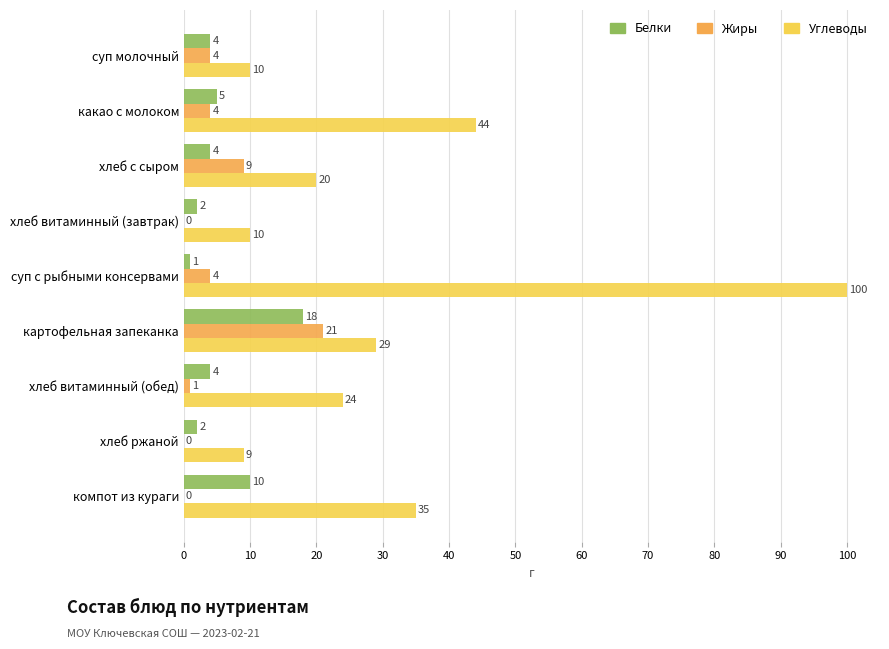

What is the approximate value of Углеводы at компот из кураги?

35